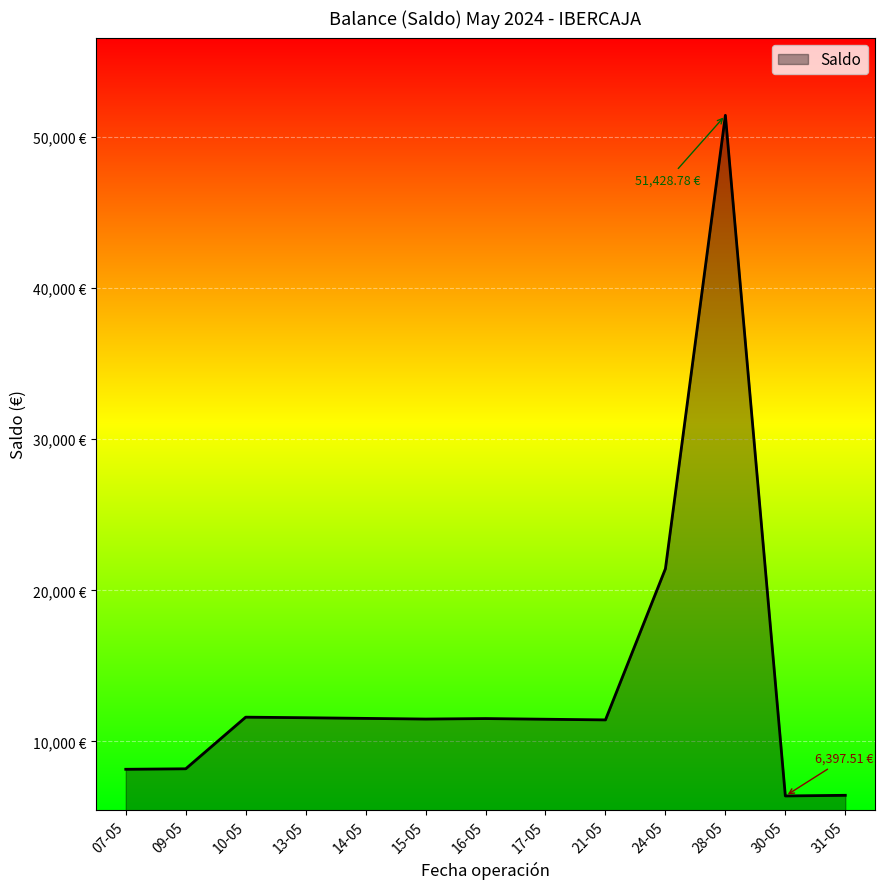

What is the label of the 11th point from the left?

28-05